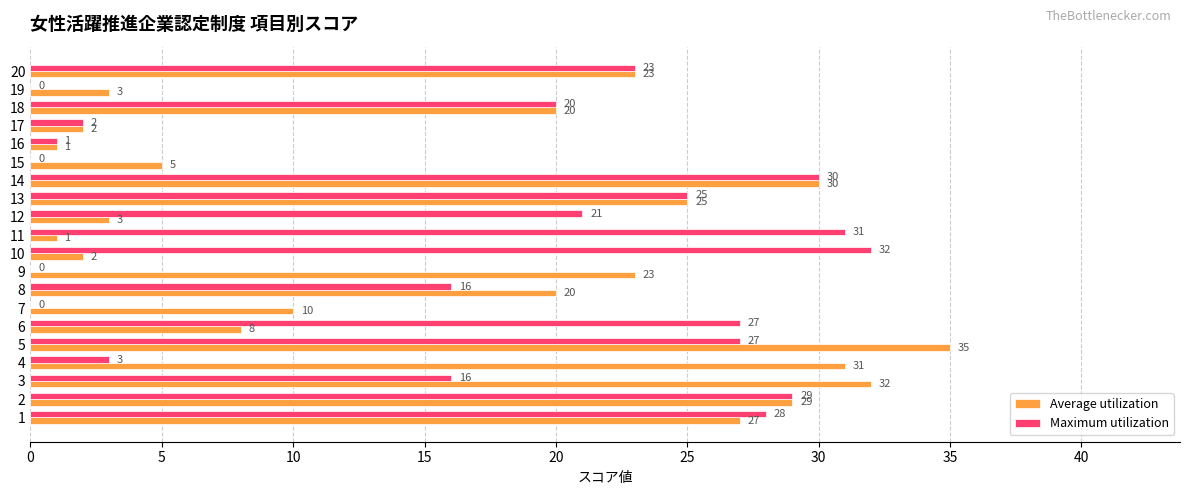

What is the difference between the Maximum utilization values at 16 and 13?

24